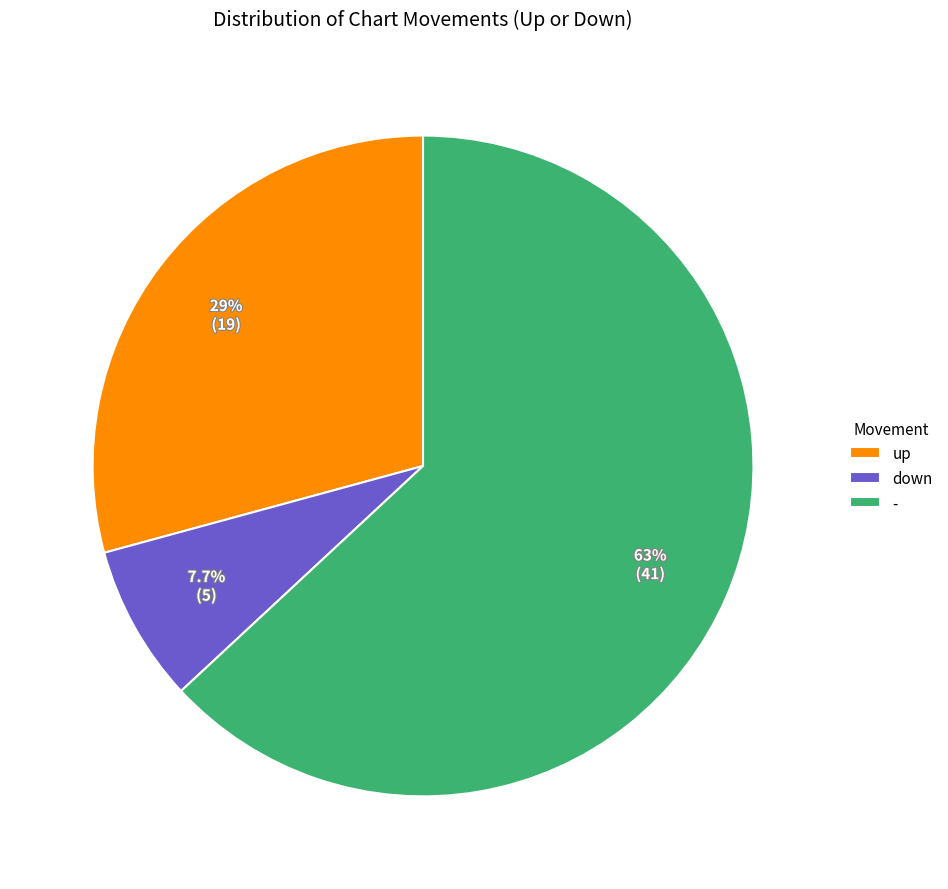

What percentage do up and - together represent?

92.3%